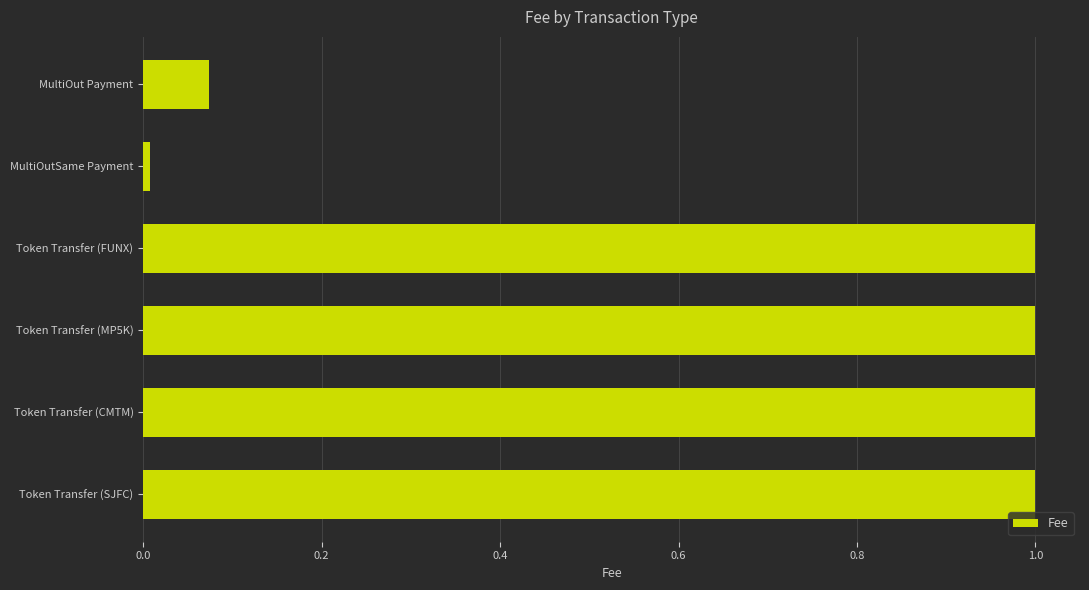

Is it true that the value at Token Transfer (FUNX) is 0.4?

False